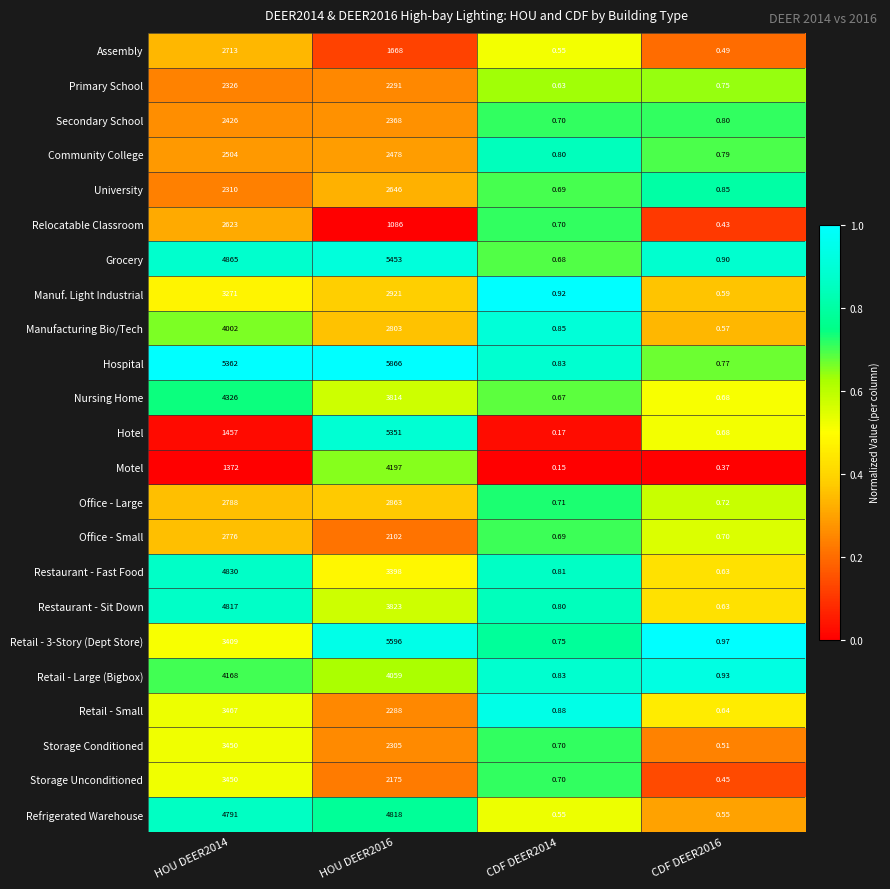

Which series has the largest total across all categories?

Hospital